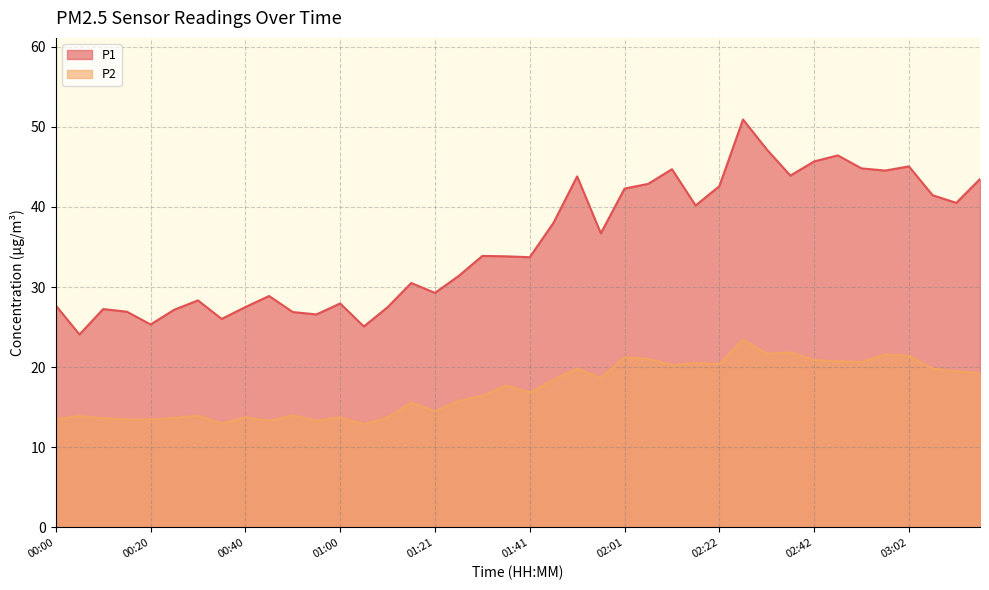

Reading left to right, what are all the values shown in this chart?

P1: 00:00=27.7	00:05=24.1	00:10=27.2	00:15=26.9	00:20=25.3	00:25=27.2	00:30=28.3	00:35=26.0	00:40=27.5	00:45=28.9	00:50=26.9	00:55=26.6	01:00=27.9	01:05=25.1	01:11=27.5	01:16=30.5	01:21=29.3	01:26=31.4	01:31=33.9	01:36=33.8	01:41=33.7	01:46=38.0	01:51=43.8	01:56=36.7	02:01=42.3	02:06=42.9	02:11=44.7	02:17=40.2	02:22=42.6	02:27=50.9	02:32=47.2	02:37=43.9	02:42=45.7	02:47=46.4	02:52=44.8	02:57=44.5	03:02=45.0	03:07=41.5	03:12=40.5	03:17=43.5
P2: 00:00=13.5	00:05=13.9	00:10=13.6	00:15=13.5	00:20=13.5	00:25=13.7	00:30=13.9	00:35=13.0	00:40=13.7	00:45=13.3	00:50=14.0	00:55=13.3	01:00=13.7	01:05=12.9	01:11=13.7	01:16=15.6	01:21=14.5	01:26=15.8	01:31=16.4	01:36=17.7	01:41=16.9	01:46=18.4	01:51=19.9	01:56=18.6	02:01=21.2	02:06=21.0	02:11=20.2	02:17=20.5	02:22=20.4	02:27=23.4	02:32=21.7	02:37=21.8	02:42=20.9	02:47=20.7	02:52=20.6	02:57=21.6	03:02=21.4	03:07=19.8	03:12=19.5	03:17=19.2